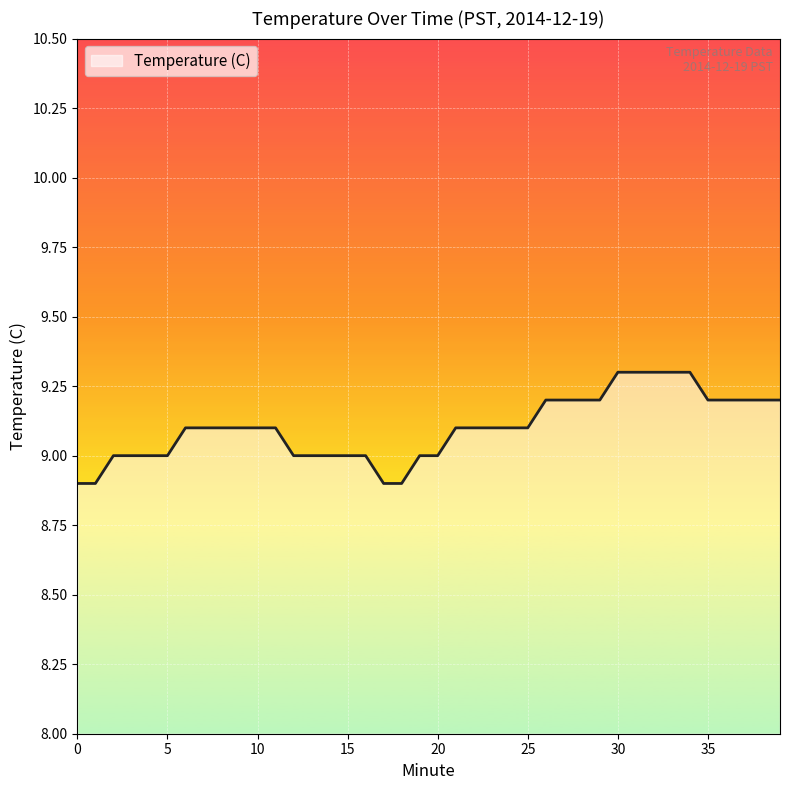

What is the difference between the maximum and minimum values?

0.4